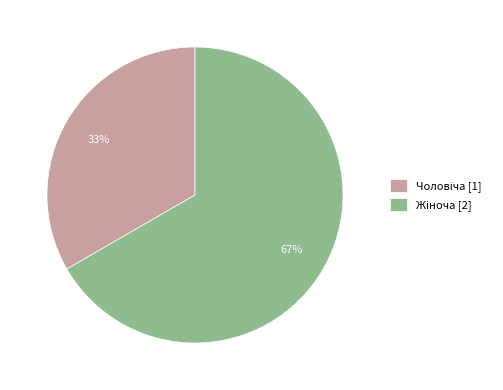

To the nearest percent, what is the average slice percentage?

50%